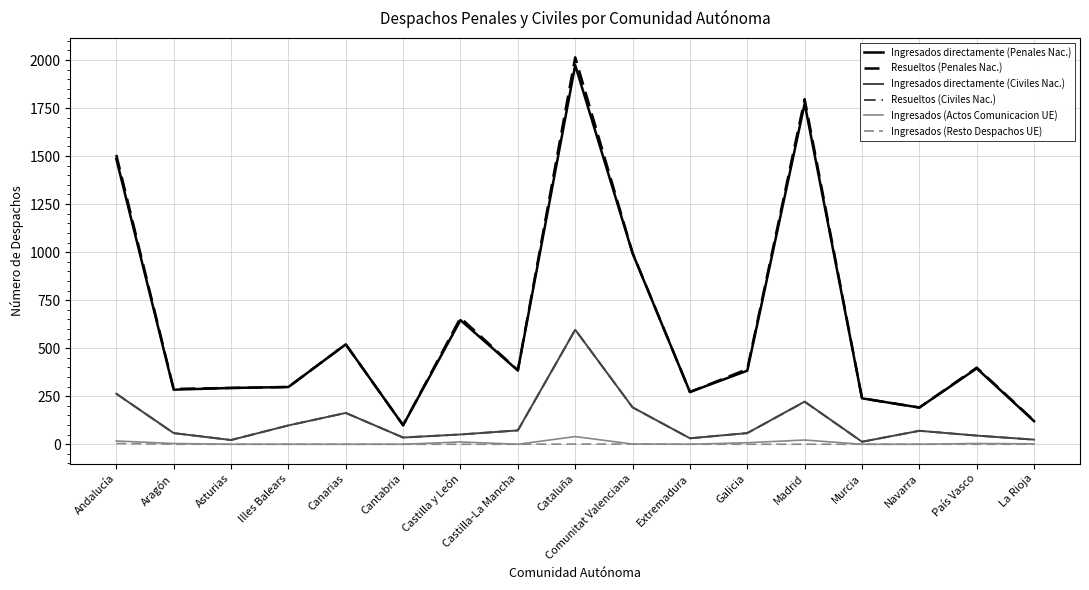

What is the sum of the Ingresados (Actos Comunicacion UE) values at Galicia and Andalucía?

25